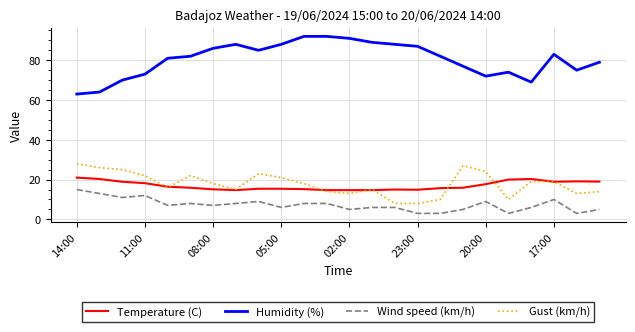

True or false: Gust (km/h) and Humidity (%) cross at least once.

False